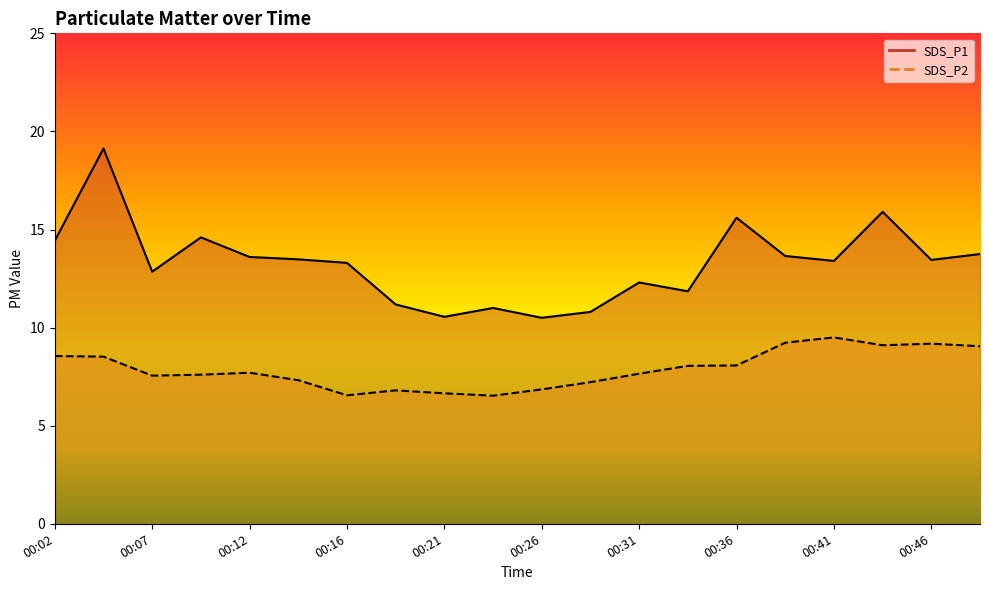

True or false: SDS_P1 and SDS_P2 intersect in this chart.

False